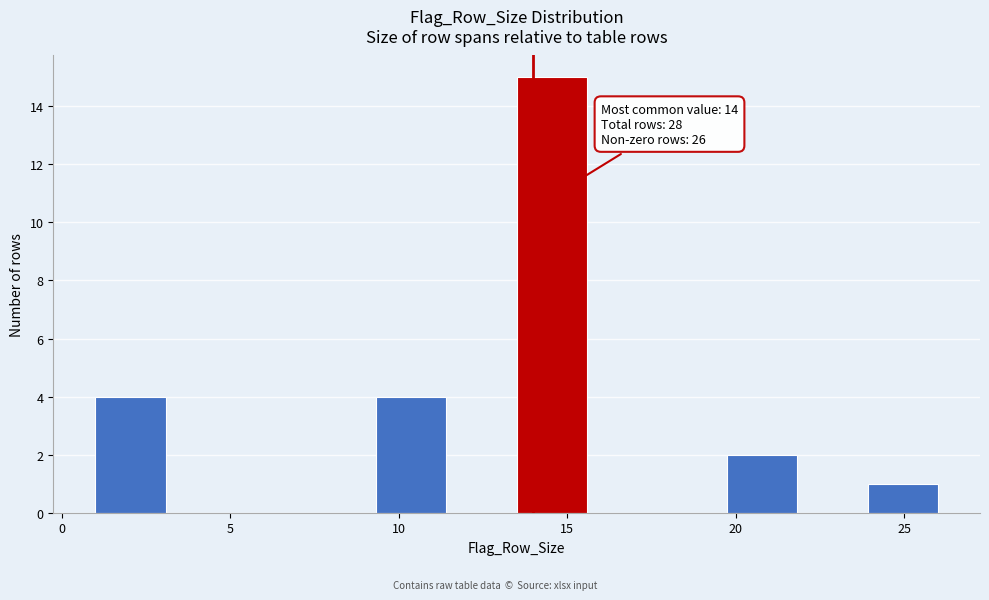

Which range on the x-axis has the tallest bar?

13.5 to 15.5